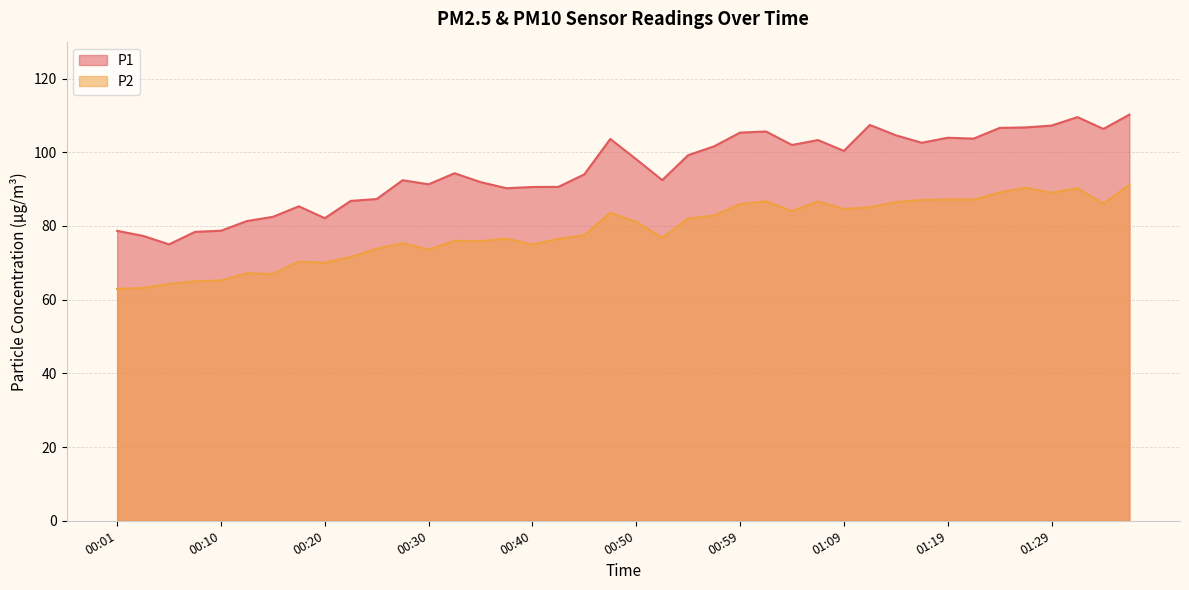

What is the lowest value of the P2 series?

62.9